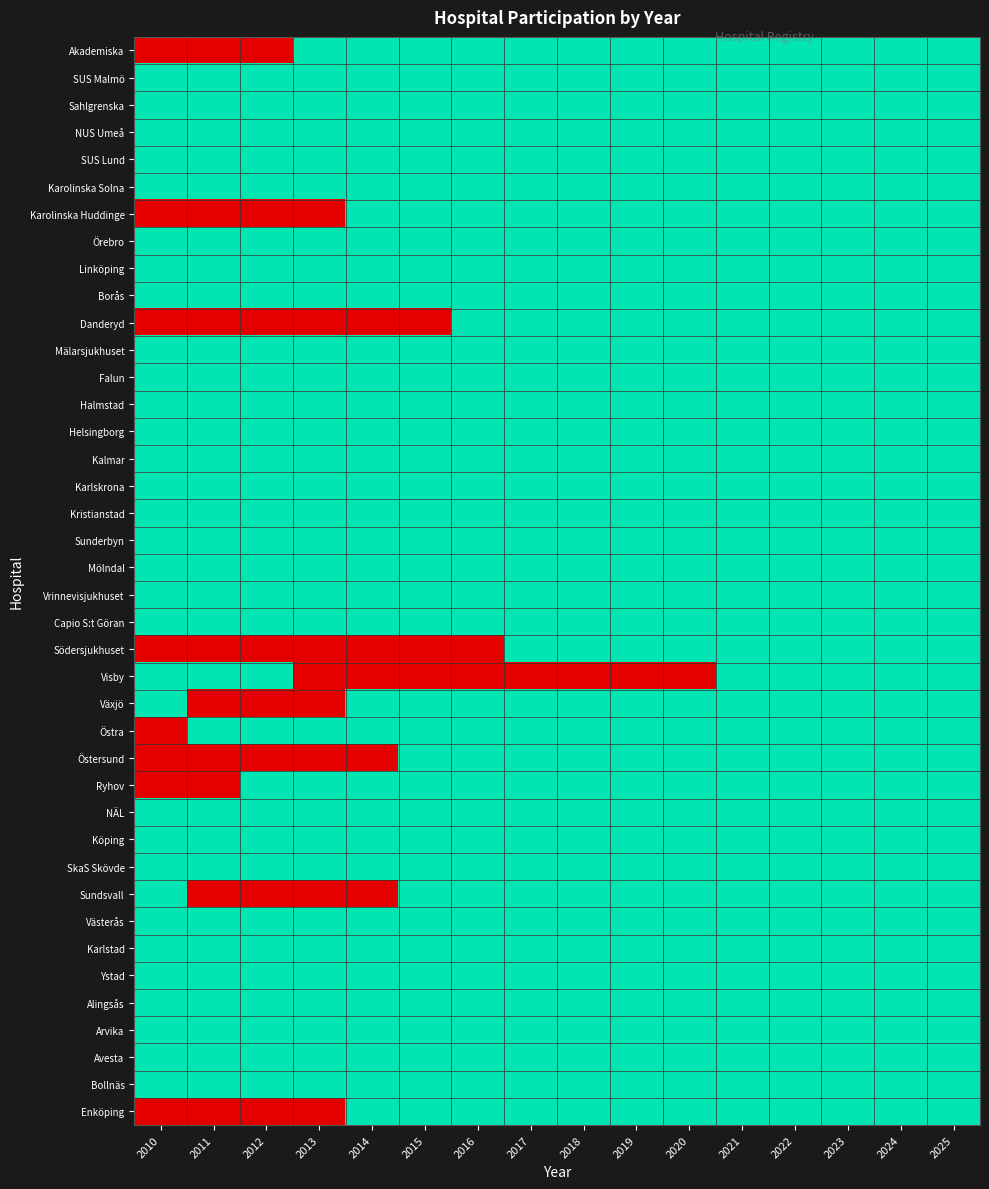

Which series changed the most between 2016 and 2019?

Södersjukhuset